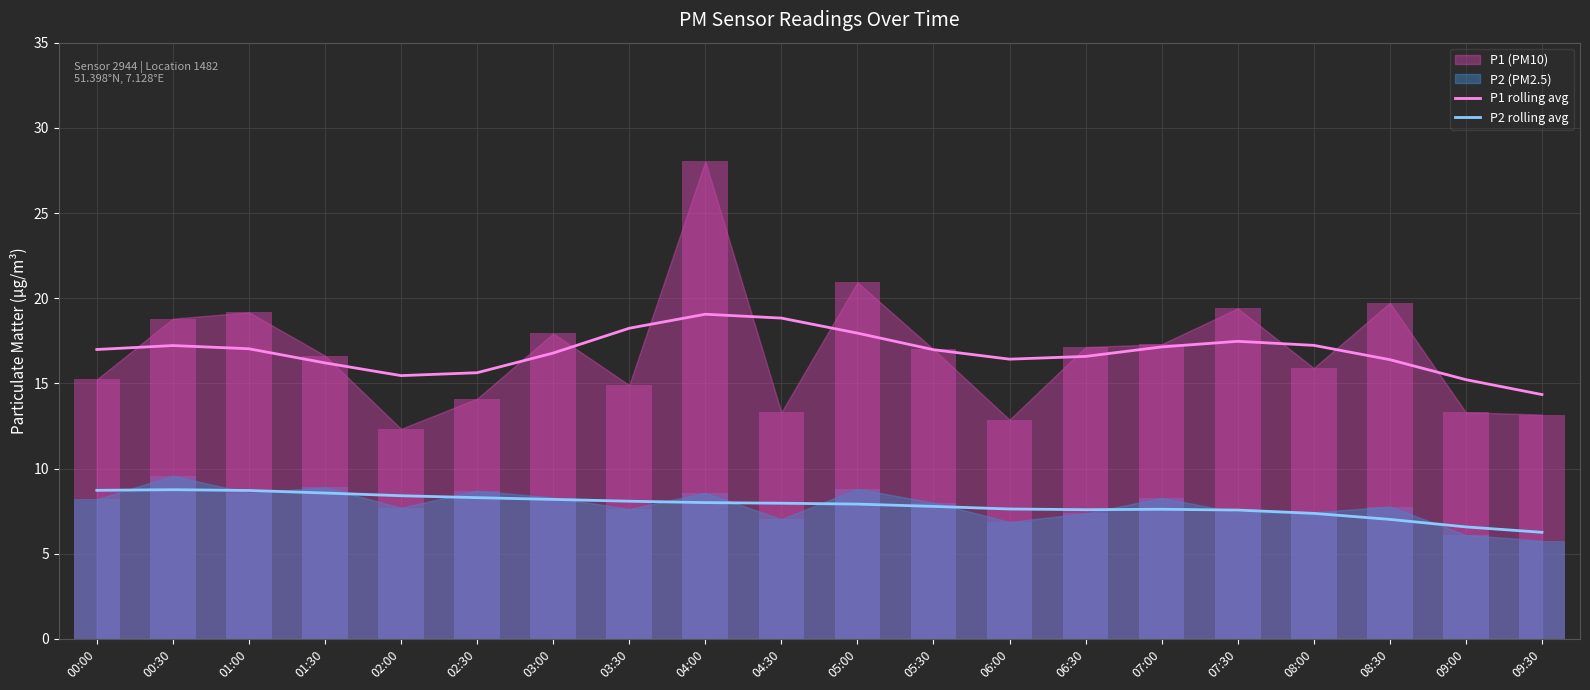

True or false: P2 rolling avg and P1 rolling avg intersect in this chart.

False